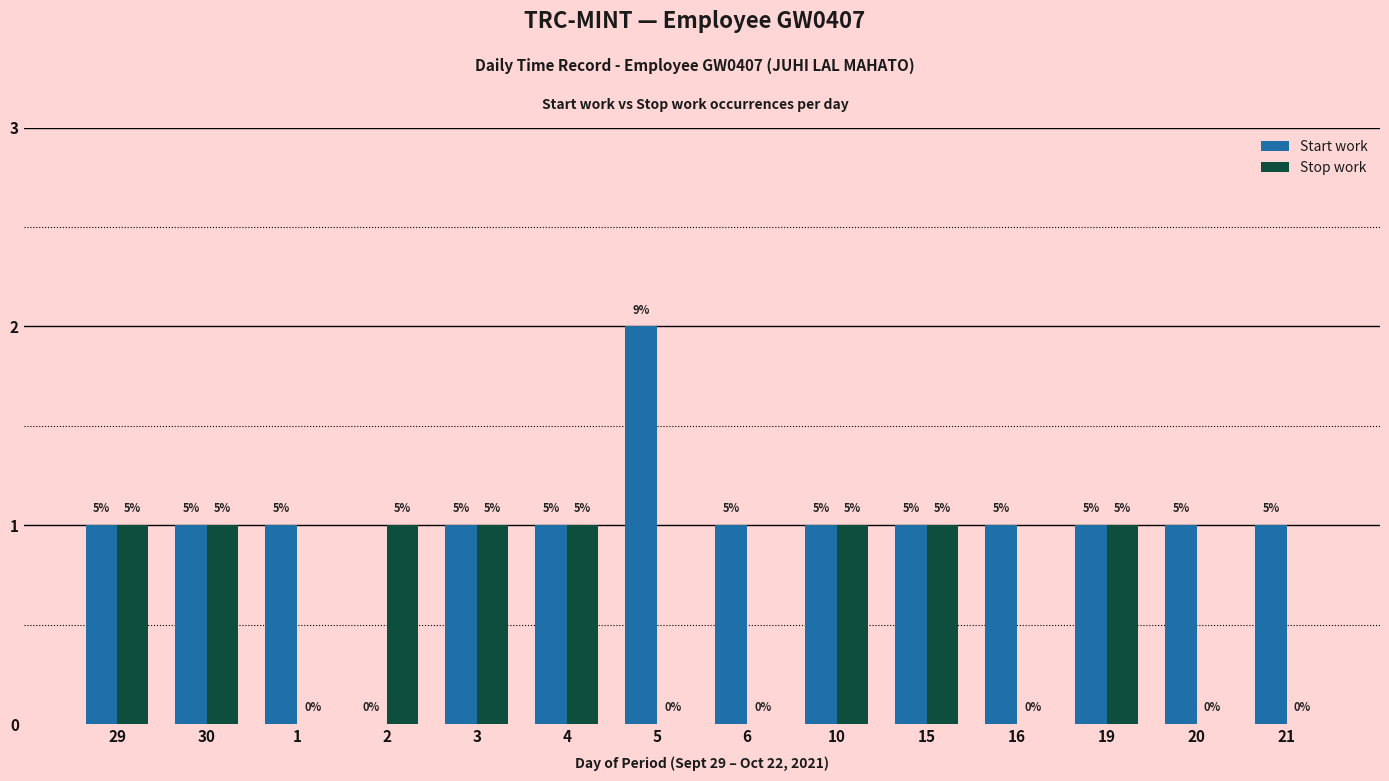

The value of Start work at 2 is 0. True or false?

True